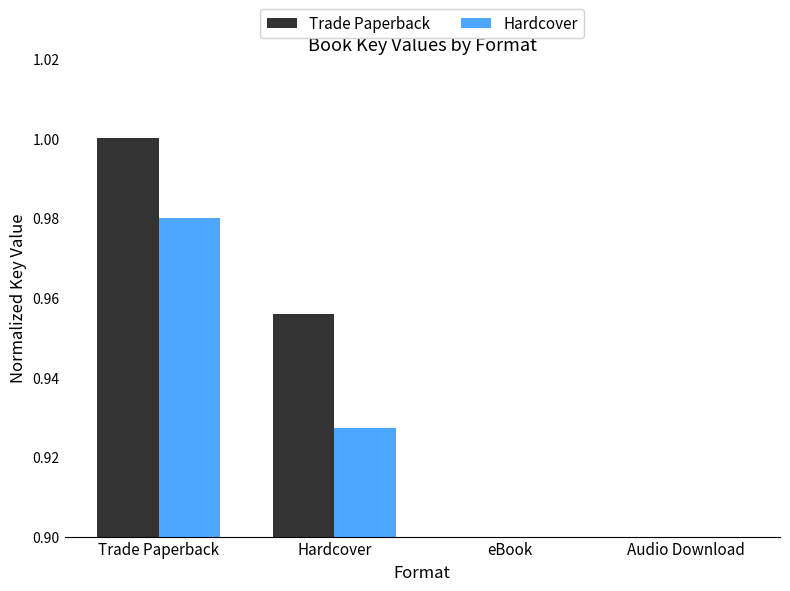

The value of Trade Paperback at Hardcover is 1.0. True or false?

True